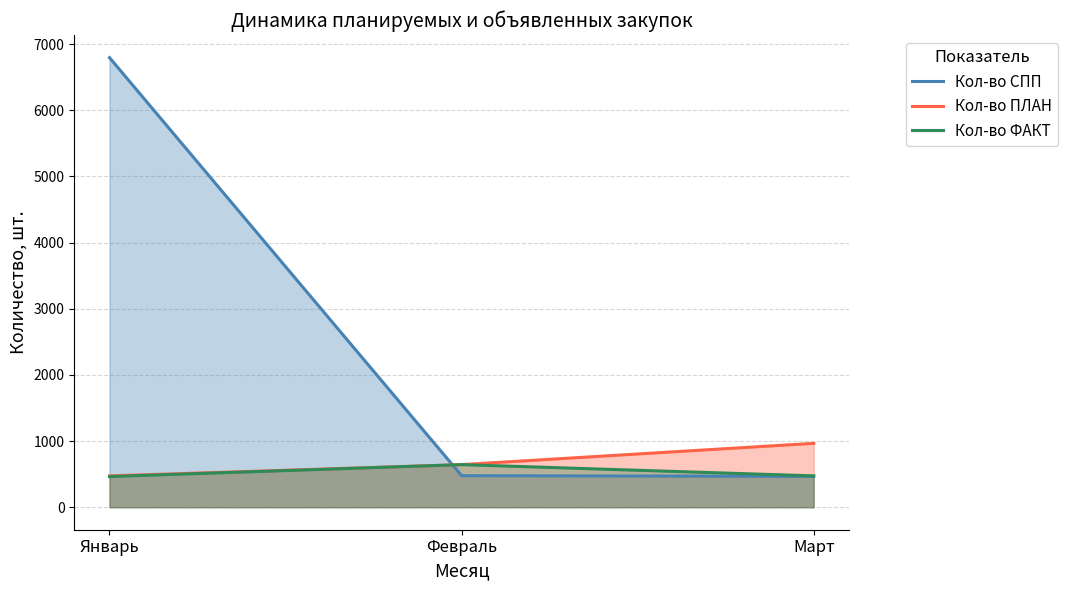

At Март, list the series in order from smallest to largest.

Кол-во СПП, Кол-во ФАКТ, Кол-во ПЛАН